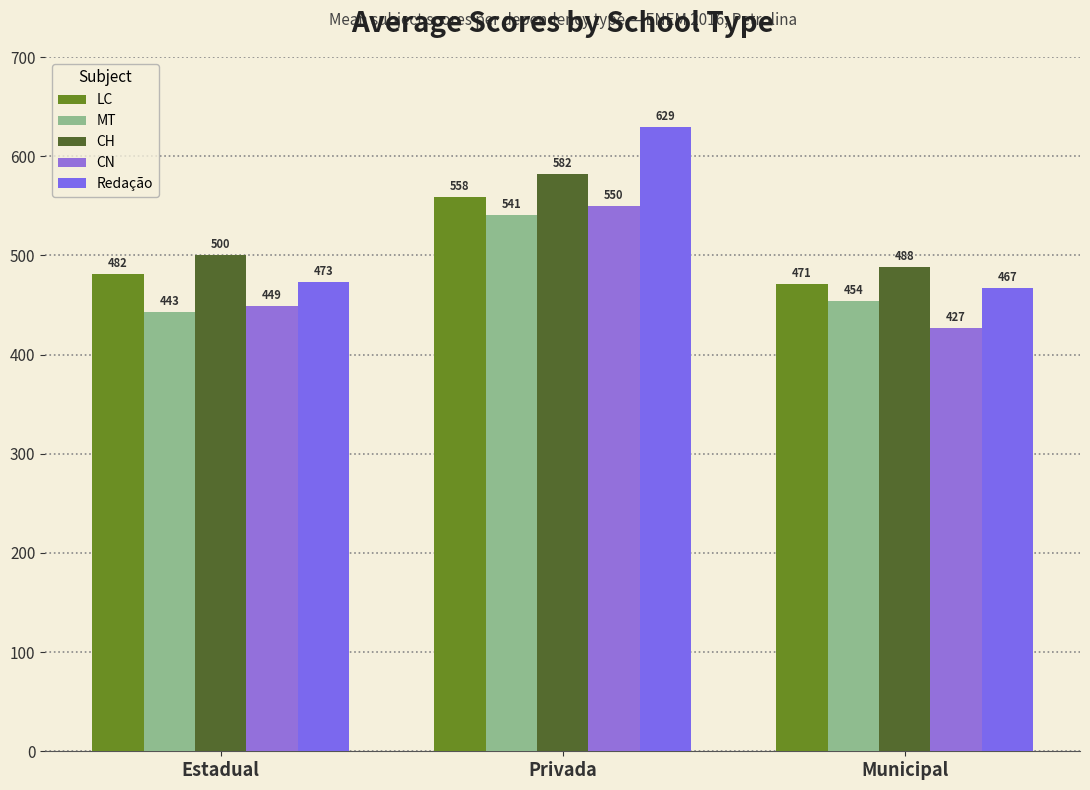

What value does the CN series have at Municipal?

427.3